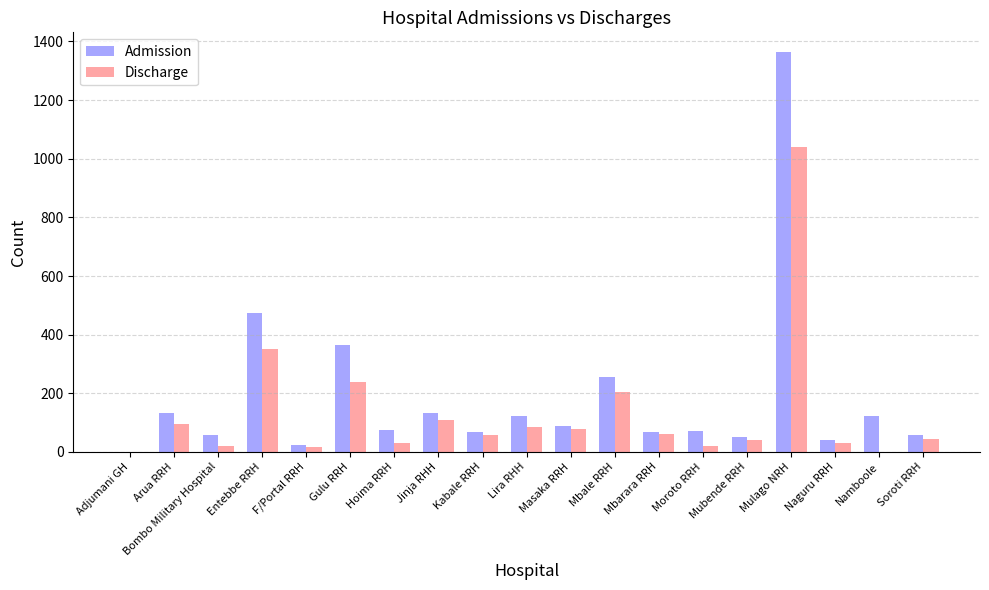

What is the total value across all series at Arua RRH?

228